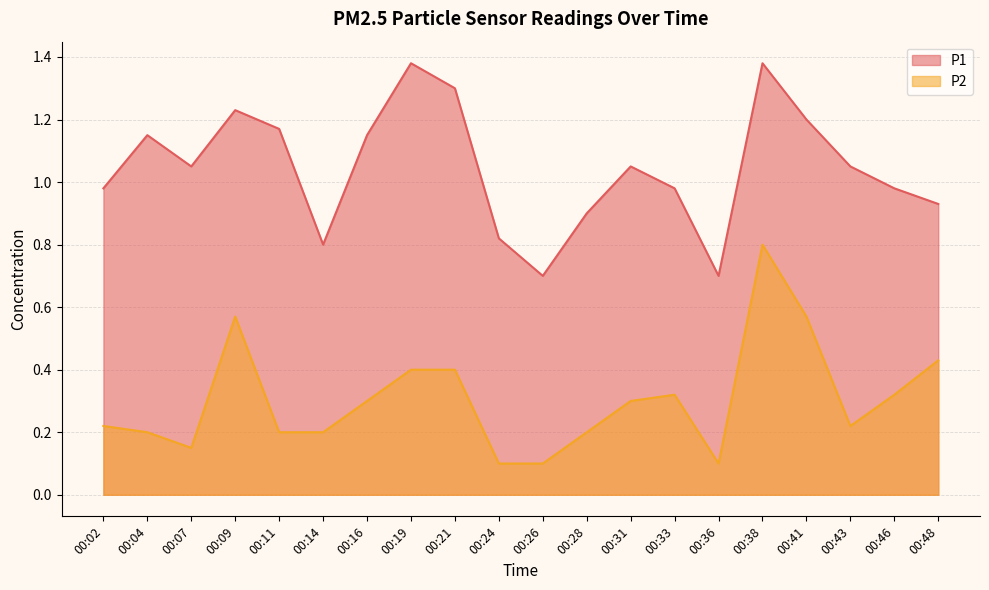

What is the total value across all series at 00:04?

1.3